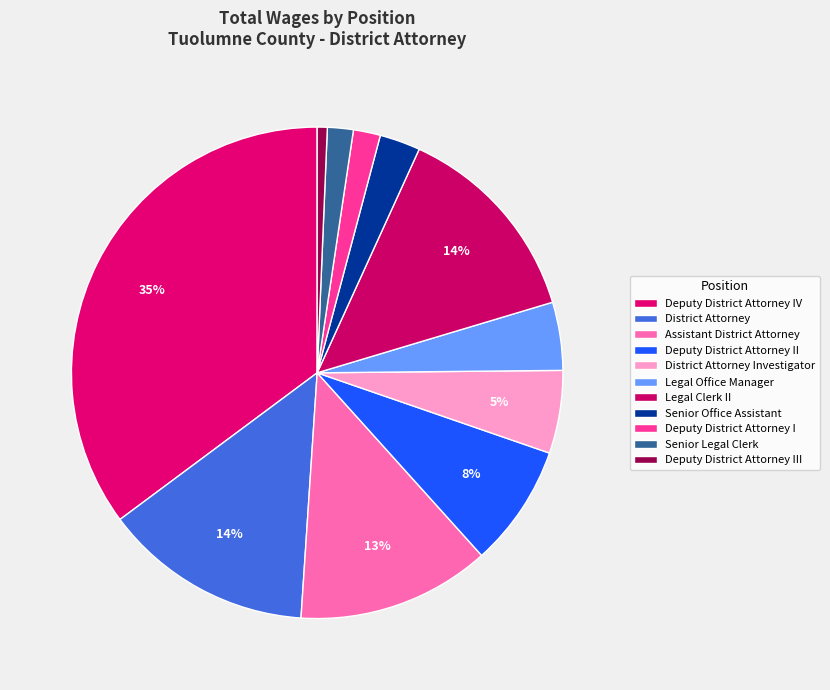

How many slices are in this pie chart?

11